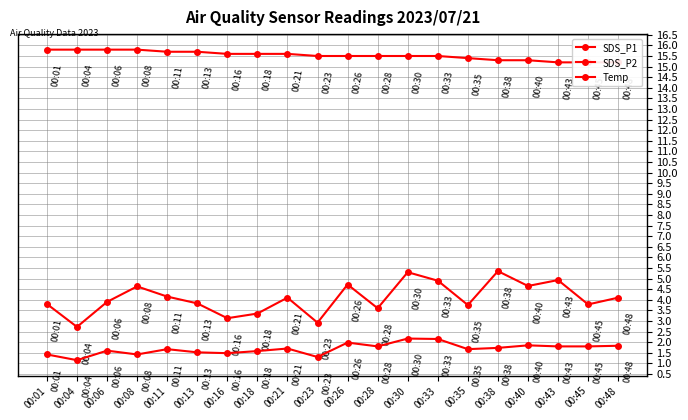

The value of SDS_P1 at 00:26 is 3.2. True or false?

False